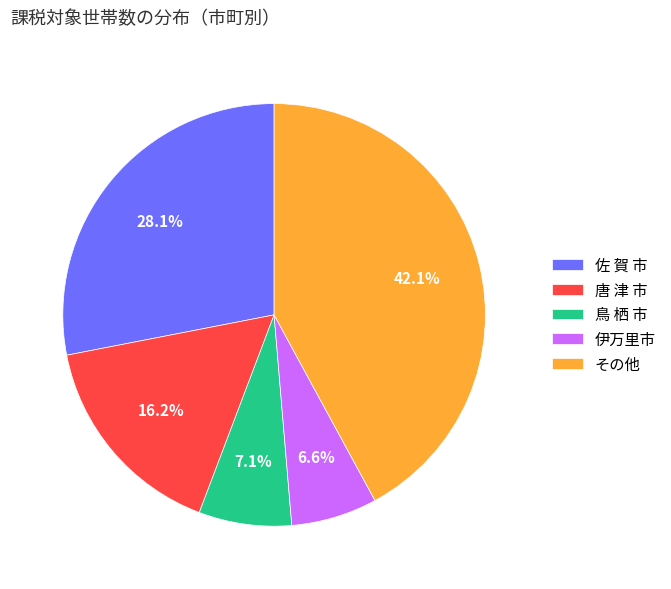

Approximately how many times larger is the value at 唐 津 市 compared to 佐 賀 市?

0.6